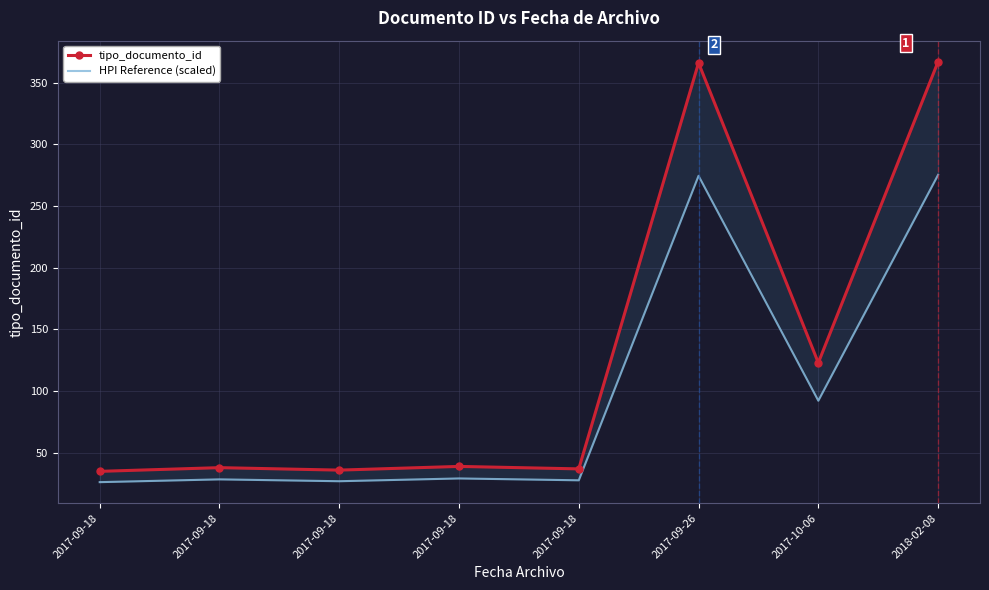

True or false: tipo_documento_id has more than 1 points higher than both neighbors.

True